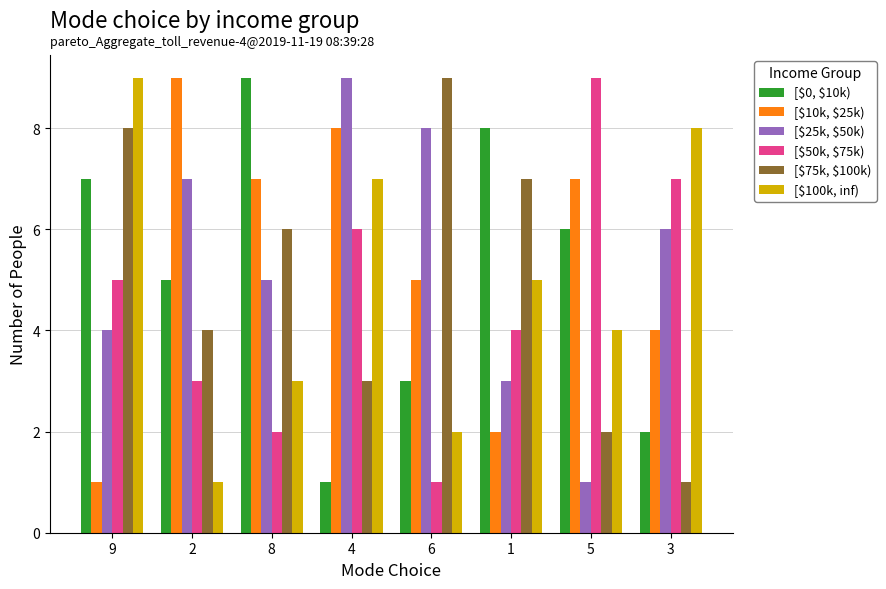

Rank the categories by [\$100k, inf) value from lowest to highest.

2, 6, 8, 5, 1, 4, 3, 9